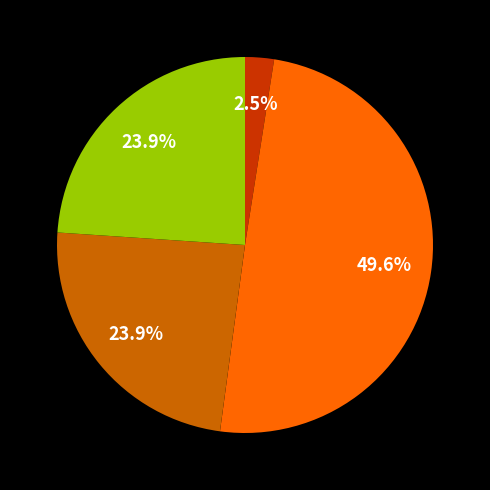

Does any single category account for the majority?

No